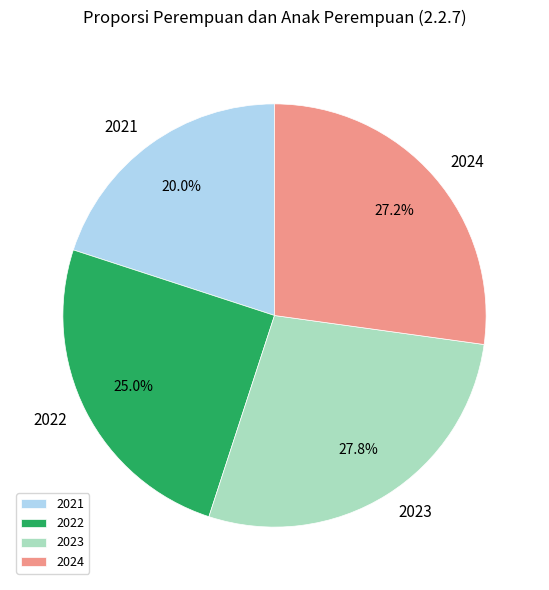

Which has a higher value, 2021 or 2023?

2023